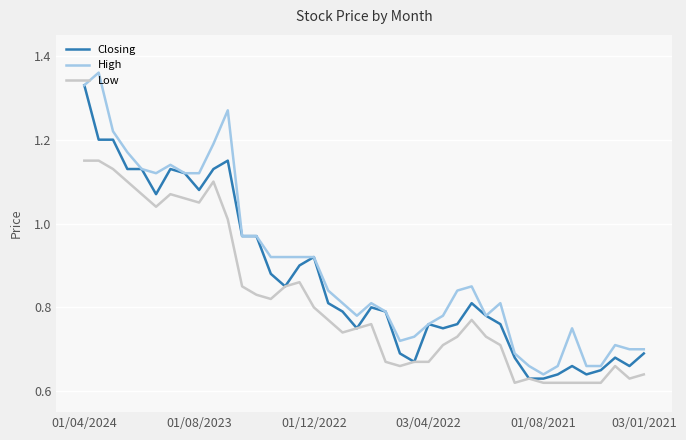

True or false: High and Low intersect in this chart.

False